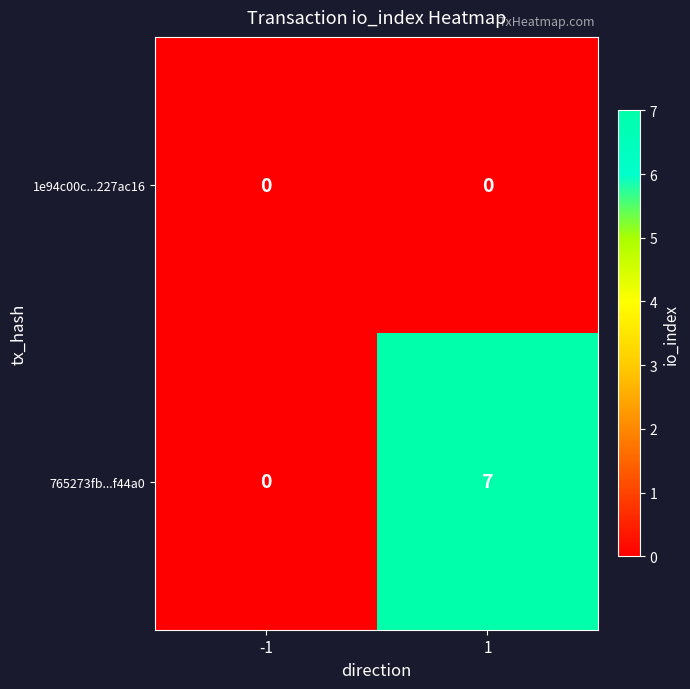

List the series in order of their peak value, lowest first.

1e94c00c...227ac16, 765273fb...f44a0